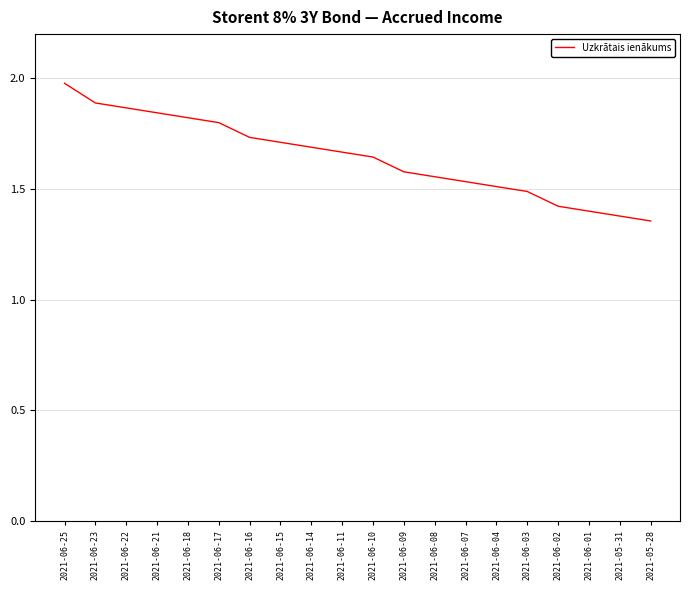

What is the difference between the maximum and minimum values?

0.6